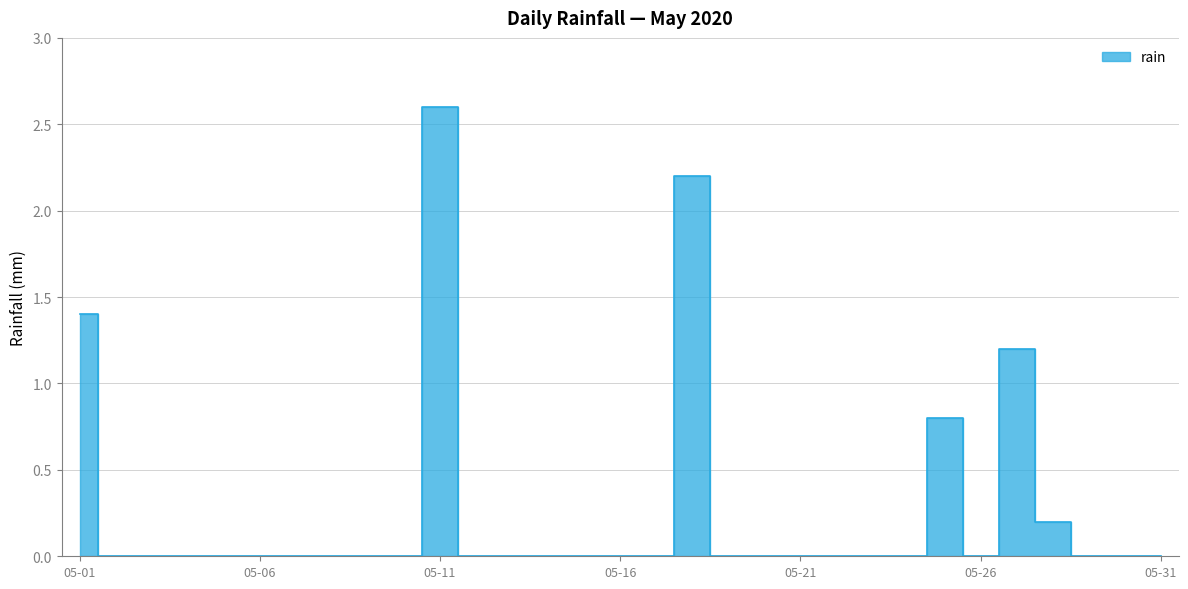

The chart shows a value of -1.3 at 05-16. True or false?

False